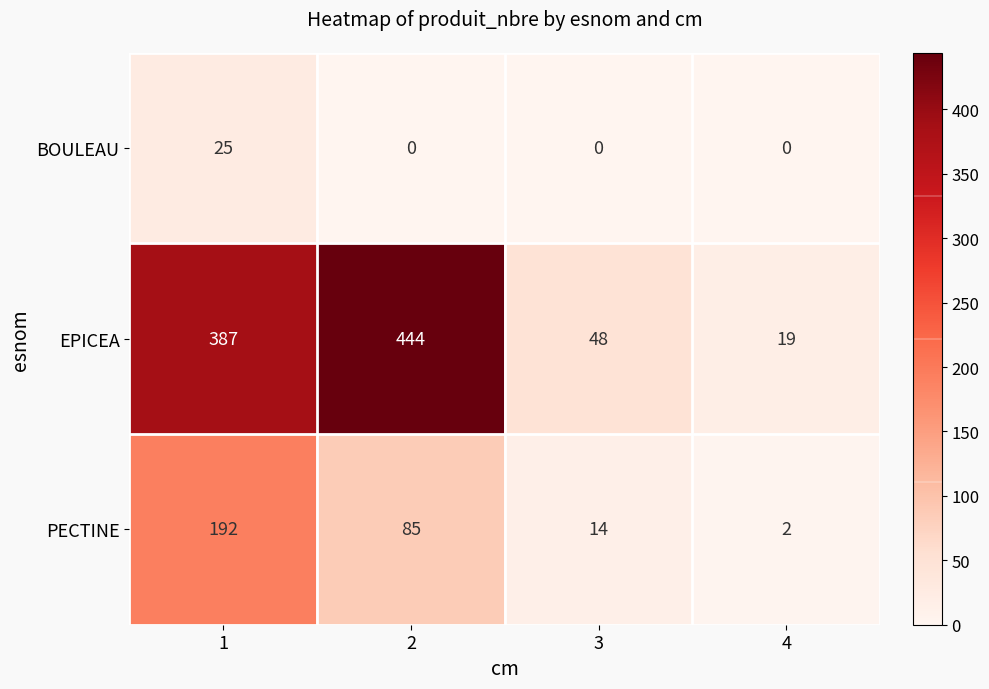

Reading right to left, extract all data points from this chart.

BOULEAU: 0	0	0	25
EPICEA: 19	48	444	387
PECTINE: 2	14	85	192